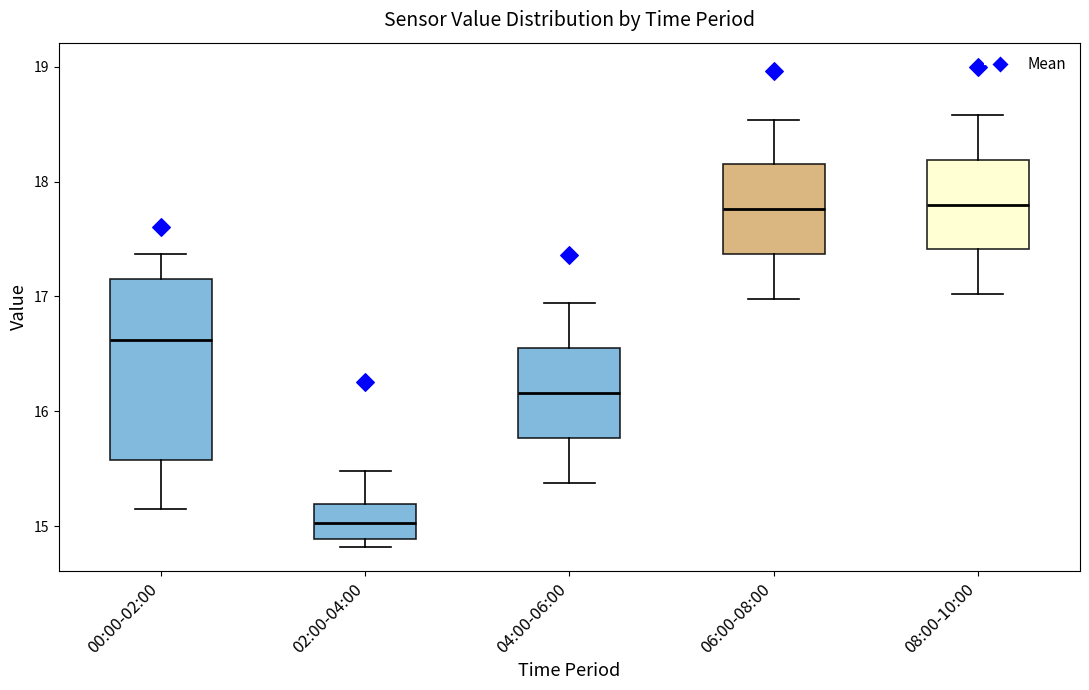

Where is the upper edge of the box for 06:00-08:00 on the y-axis? The values are not printed on the chart, so give them approximately, as read against the axis.

18.2